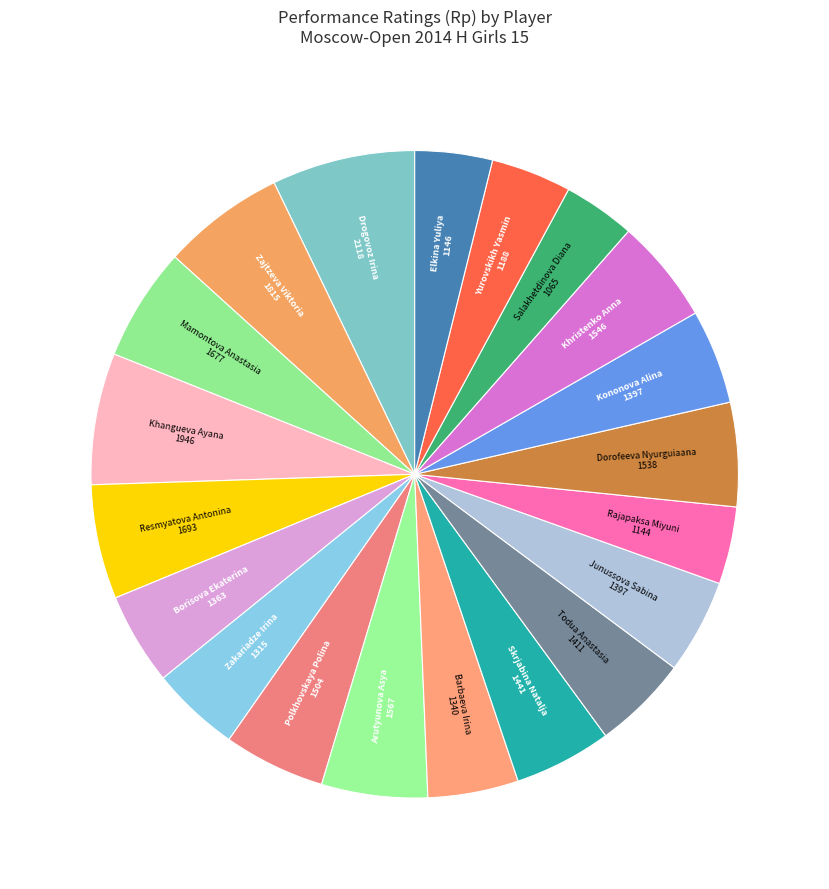

How many segments does this pie chart have?

20